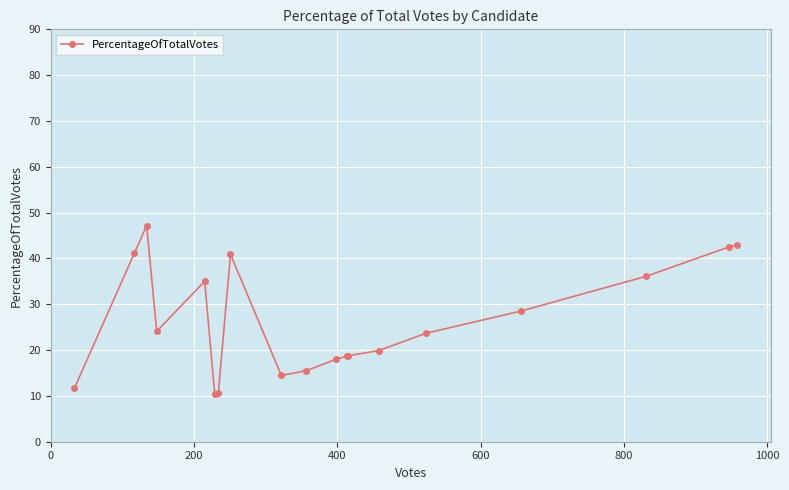

True or false: the data has more than 2 interior local peaks.

True